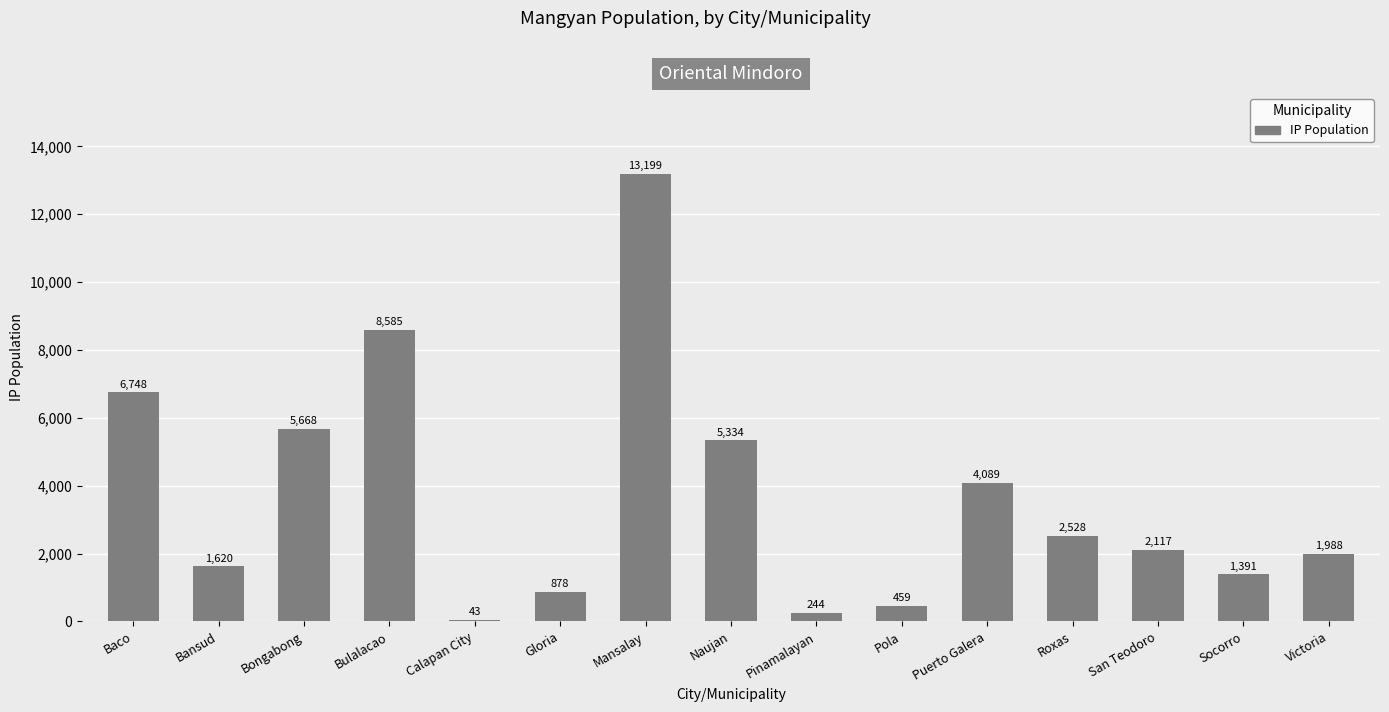

What is the average value?

3659